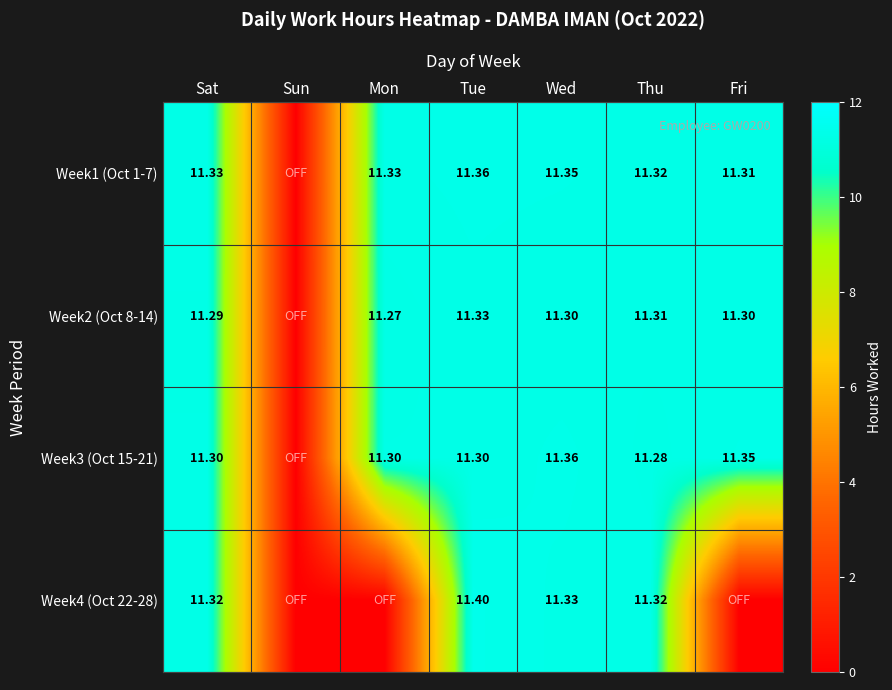

Is the value of Week3 (Oct 15-21) at Wed greater than the value of Week1 (Oct 1-7) at Thu?

Yes